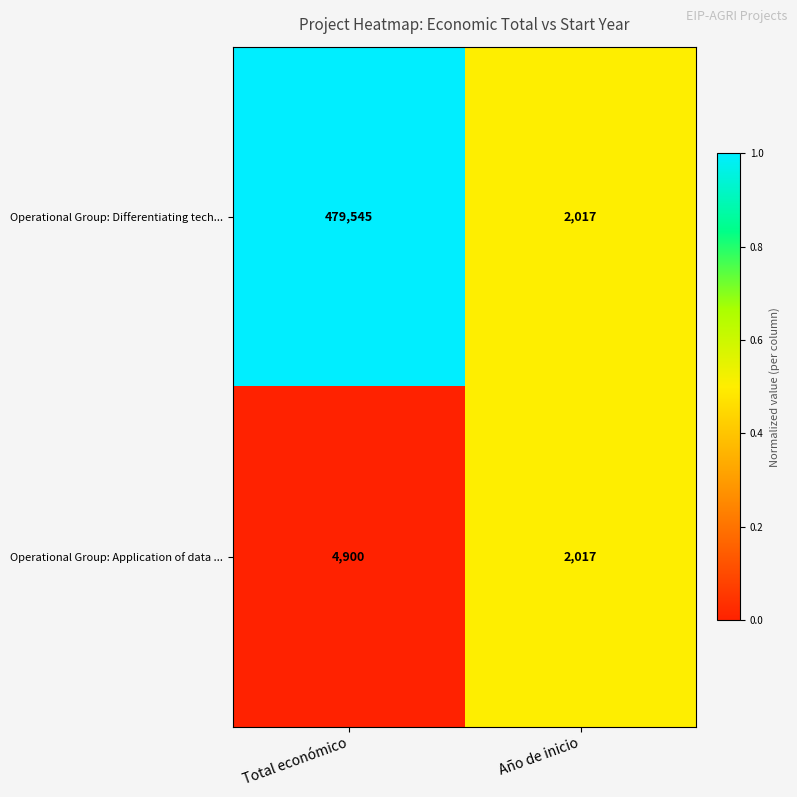

Count the number of data series in this chart.

2